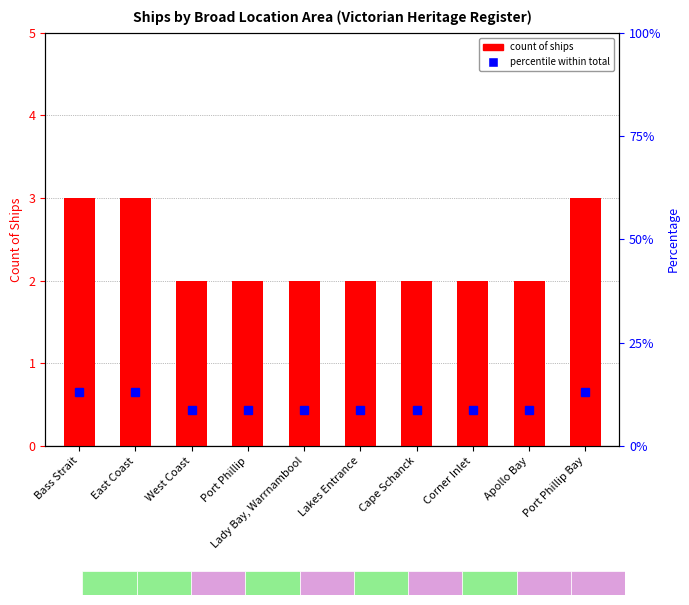

What is the smallest value displayed?

2.0